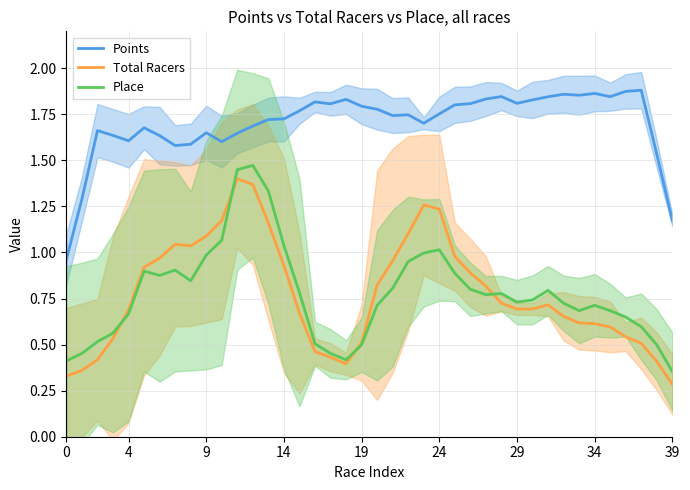

Is this an area chart (filled region under the line)?

No